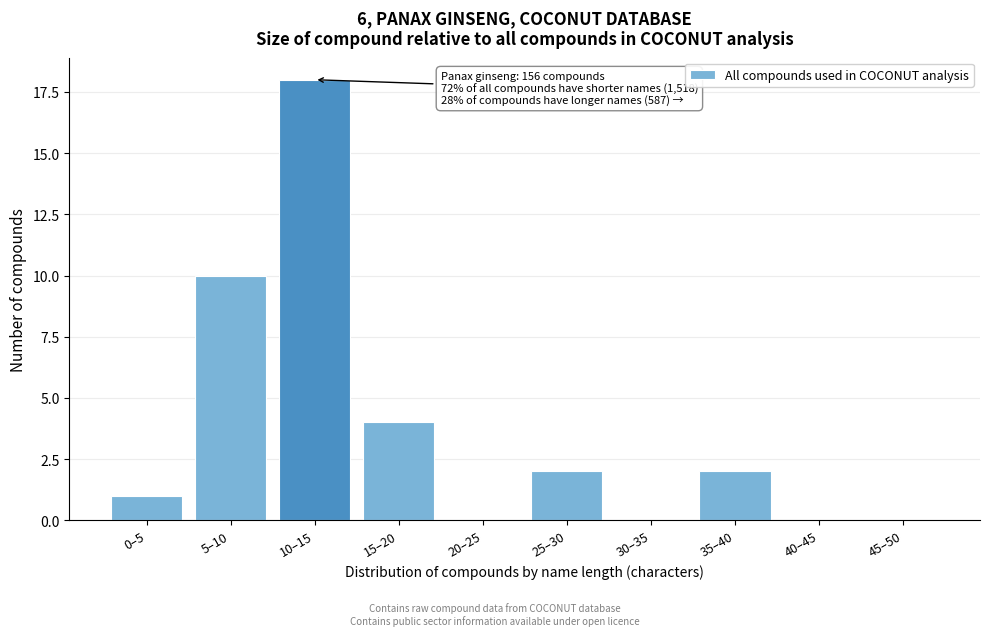

Reading left to right, extract all data points from this chart.

0–5=1	5–10=10	10–15=18	15–20=4	20–25=0	25–30=2	30–35=0	35–40=2	40–45=0	45–50=0